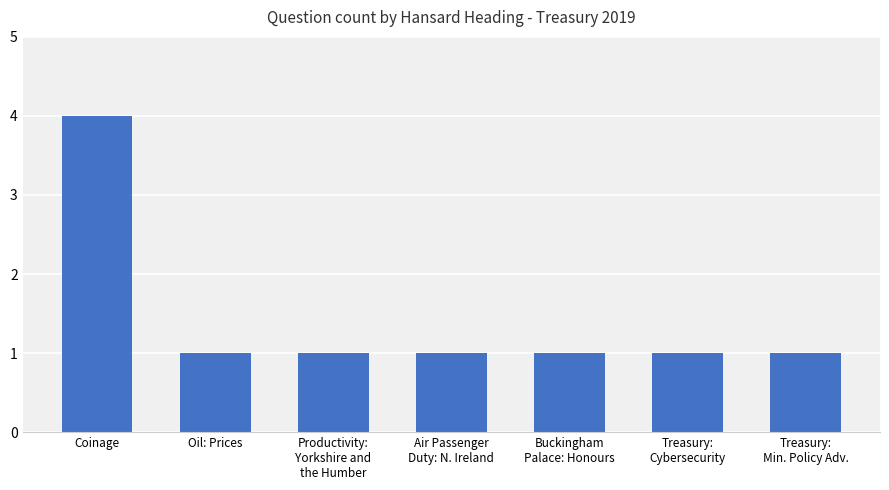

Reading left to right, extract all data points from this chart.

4	1	1	1	1	1	1